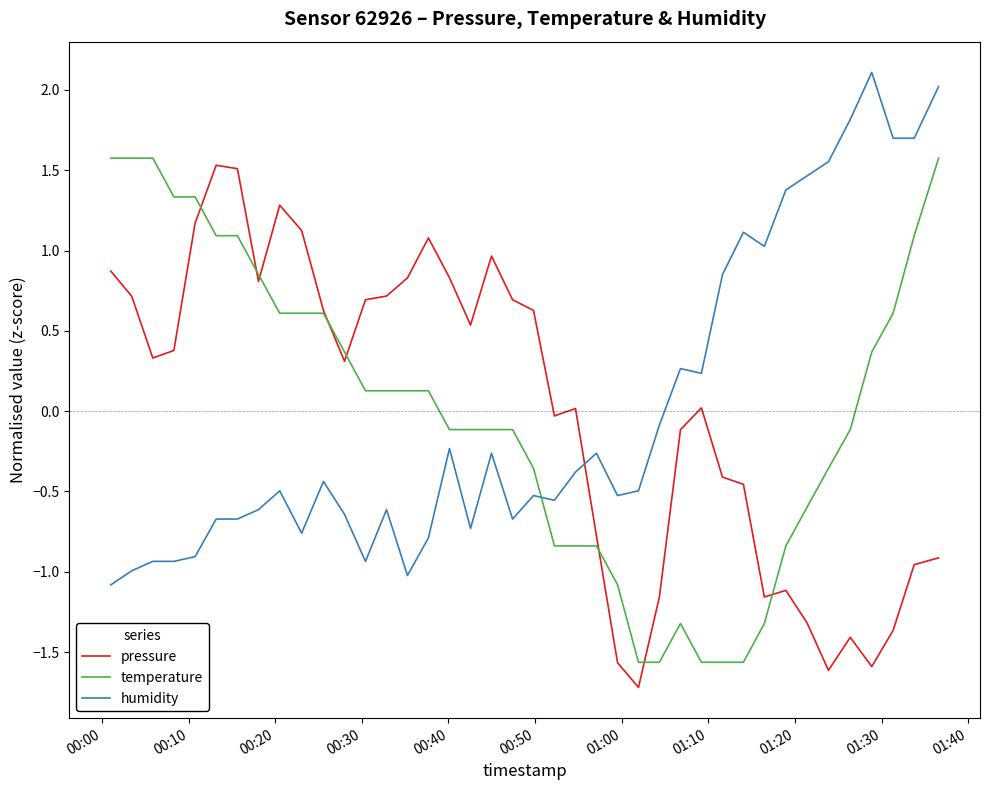

What is the minimum value for temperature?

-1.6